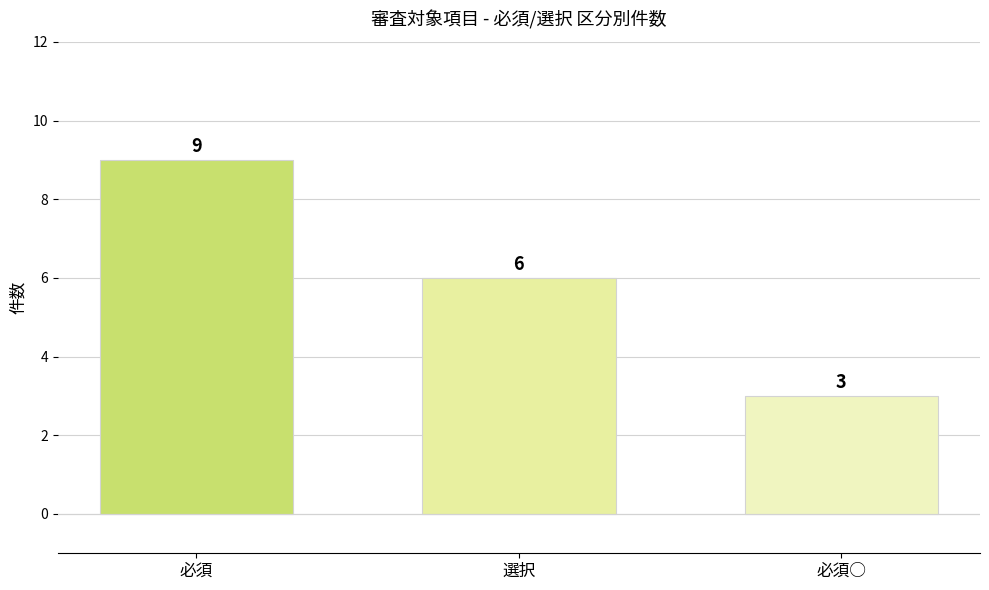

What is the change in value from 必須 to 選択?

-3